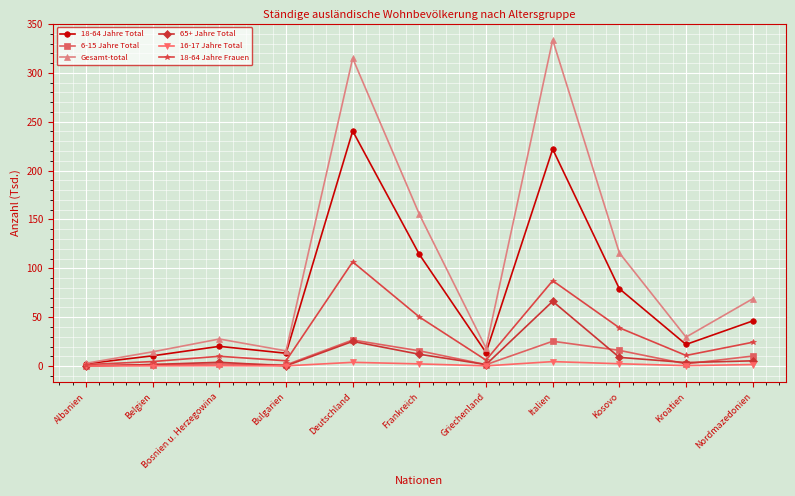

What is the difference between the 65+ Jahre Total values at Kosovo and Belgien?

7.3